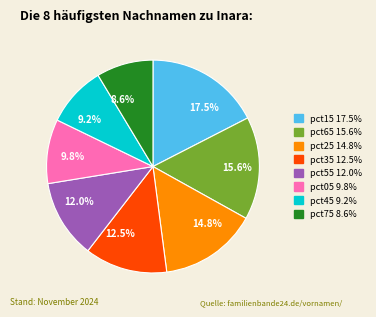

Which slice is the smallest?

8.6%